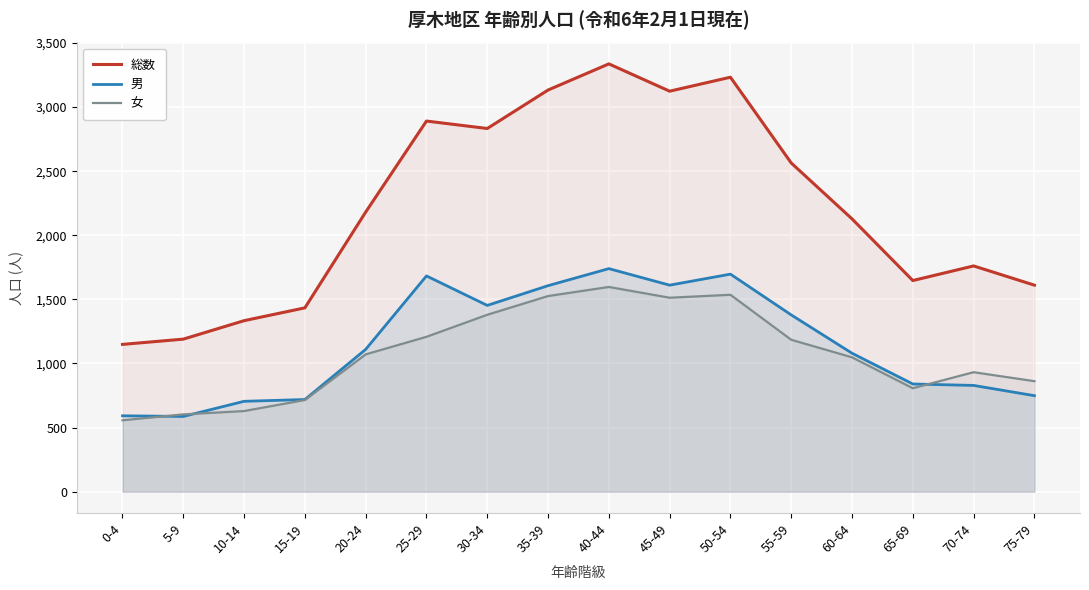

What is the difference between the second highest and second lowest values in the 総数 series?

2043